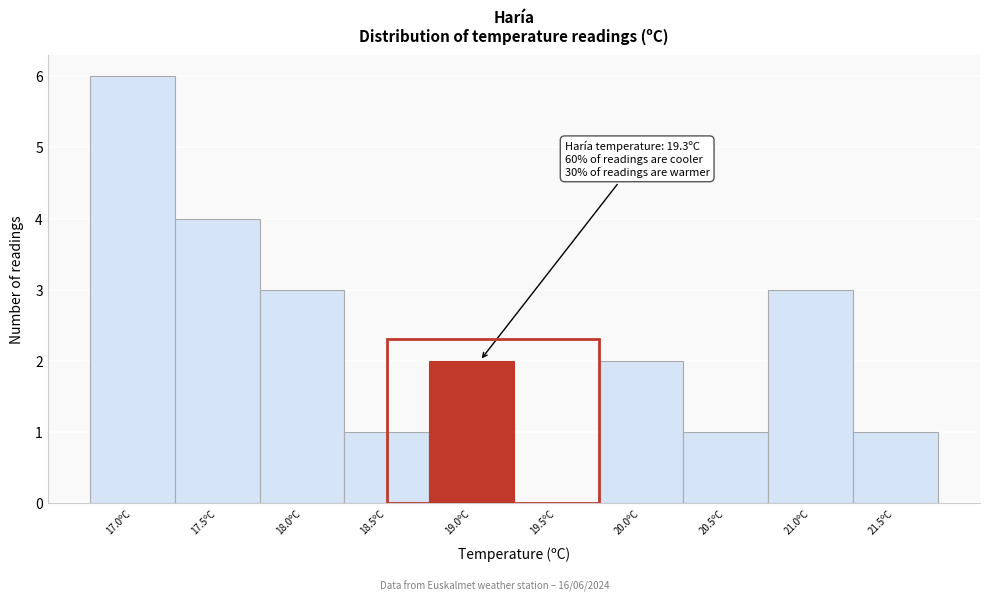

Reading right to left, transcribe all the data shown in this chart.

21.5ºC=1	21.0ºC=3	20.5ºC=1	20.0ºC=2	19.5ºC=0	19.0ºC=2	18.5ºC=1	18.0ºC=3	17.5ºC=4	17.0ºC=6